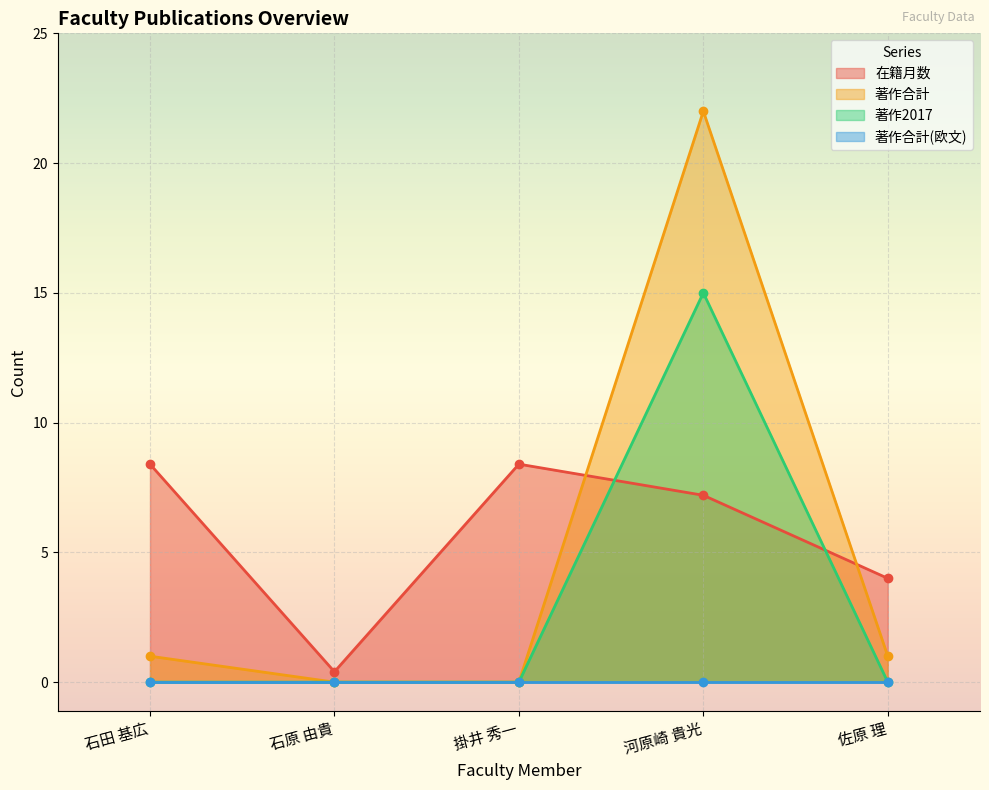

What is the label of the 3rd point from the left?

掛井 秀一